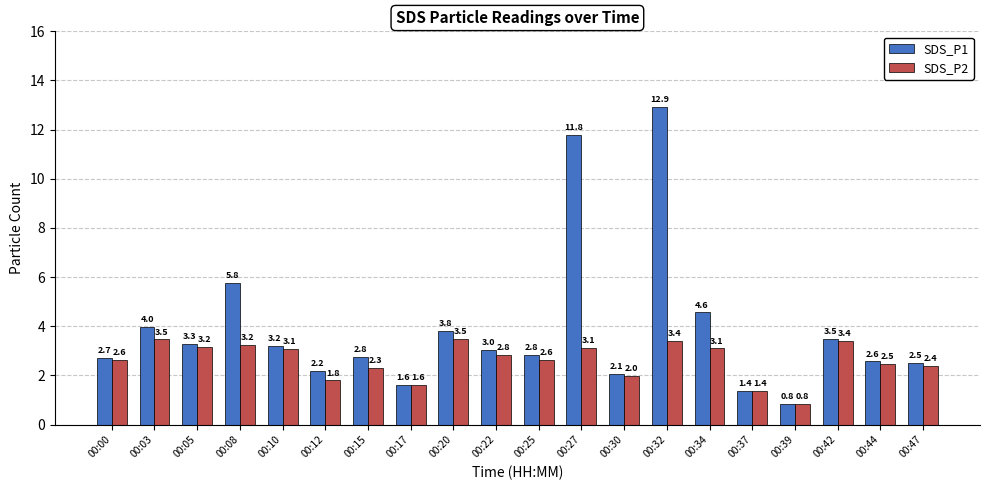

Between 00:03 and 00:32, which series saw the biggest shift?

SDS_P1